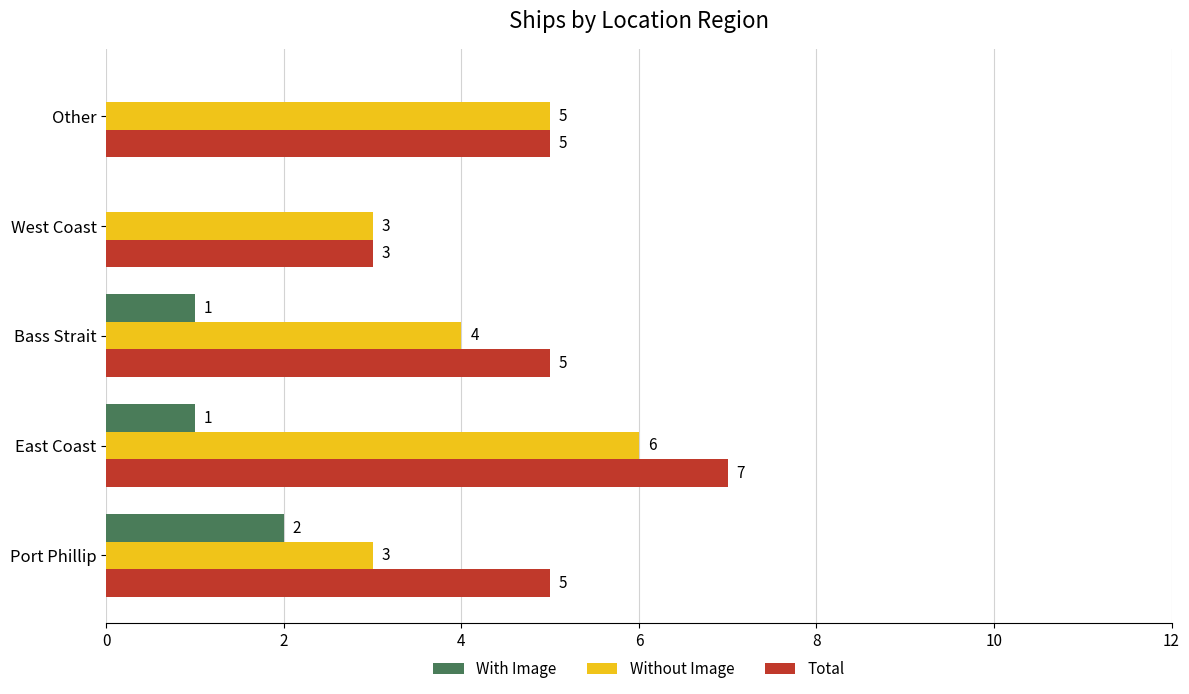

What are all the series names shown in the legend?

With Image, Without Image, Total